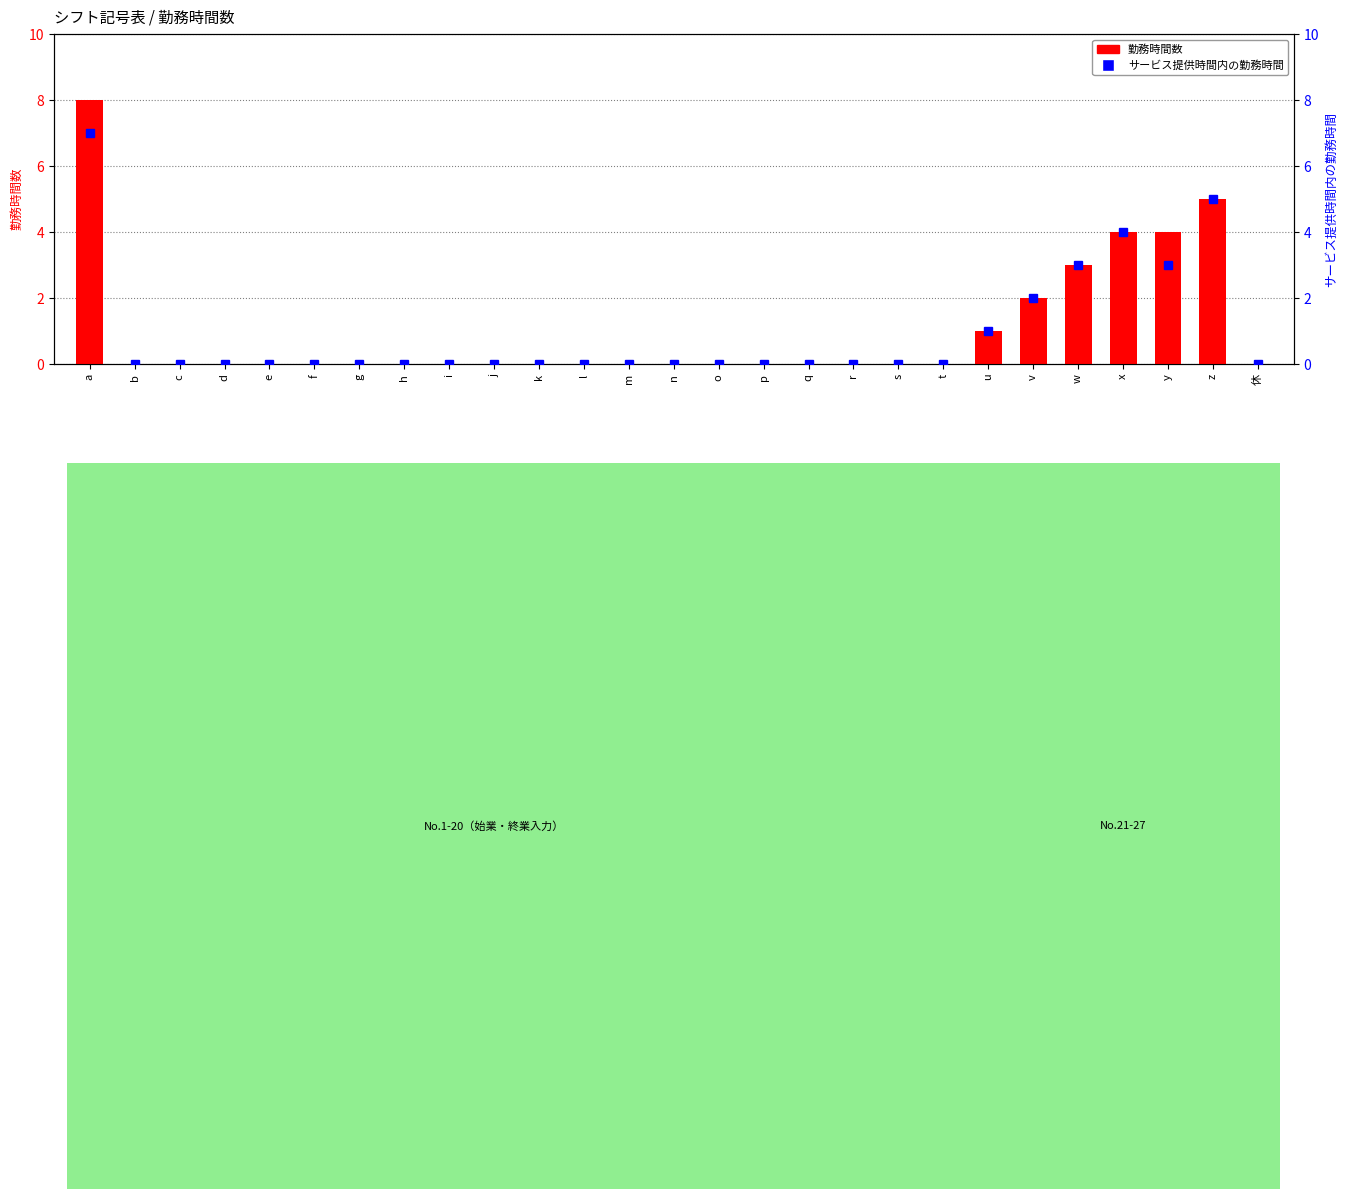

Which label corresponds to the smallest value in the chart?

b